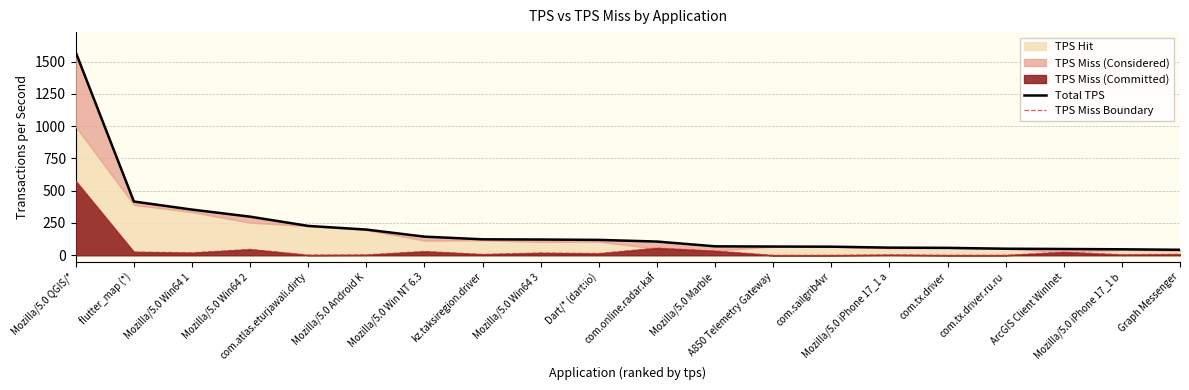

Reading right to left, list all the values displayed in this chart.

Total TPS: 42.7	46.4	48.7	50.9	57.5	59.3	66.6	67.6	69.4	106.3	119.3	122.0	123.7	144.3	199.0	227.5	299.0	353.8	416.3	1571.0
TPS Miss Boundary: 7.8	4.8	24.1	0.6	0.4	3.8	0.1	0.0	33.0	55.8	13.7	17.9	7.2	29.8	3.4	1.7	46.0	19.4	25.5	574.6